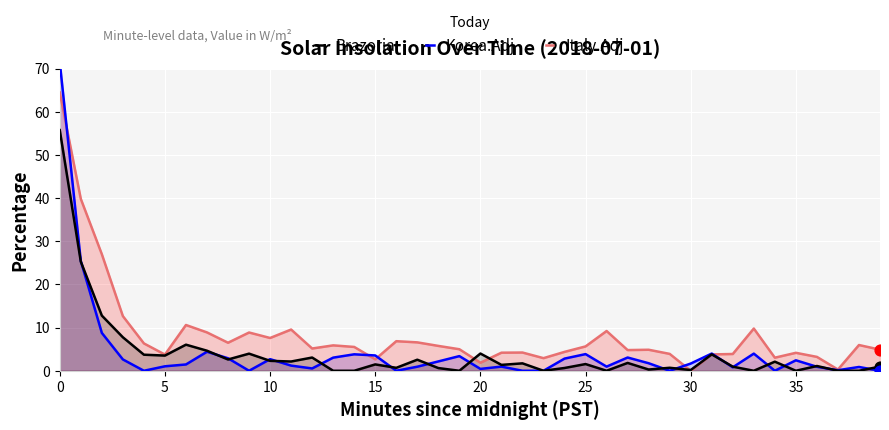

At how many categories does at least one series exceed 43?

1